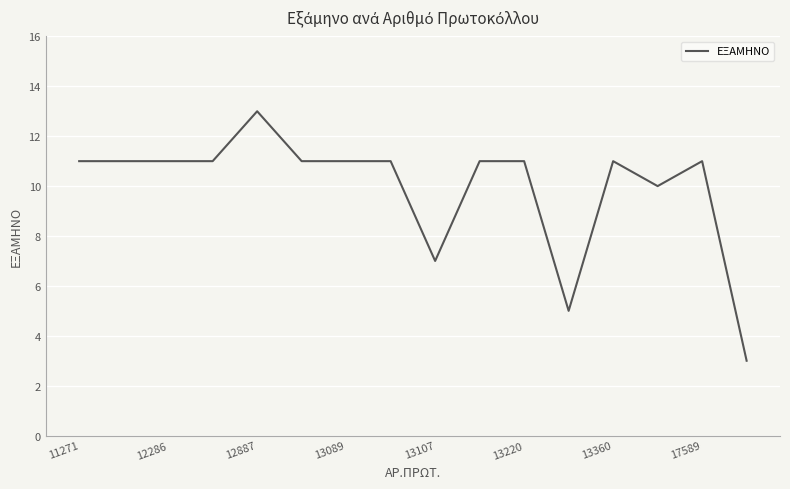

What is the greatest value displayed?

13